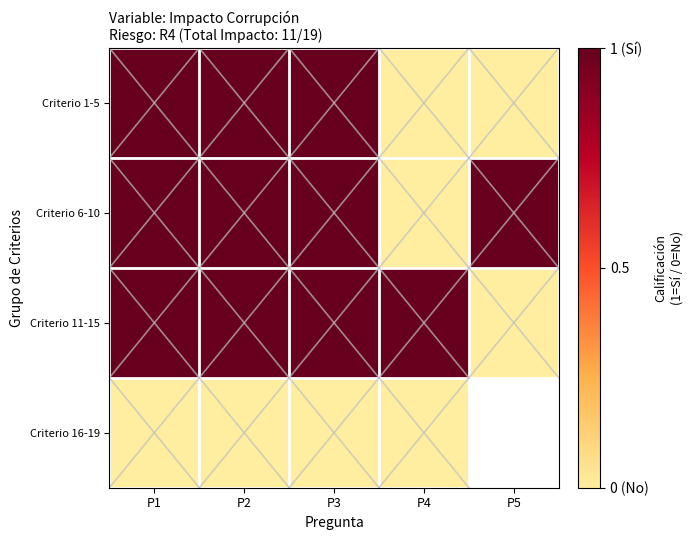

Where is Criterio 1-5 nearest to the value 0?

P4